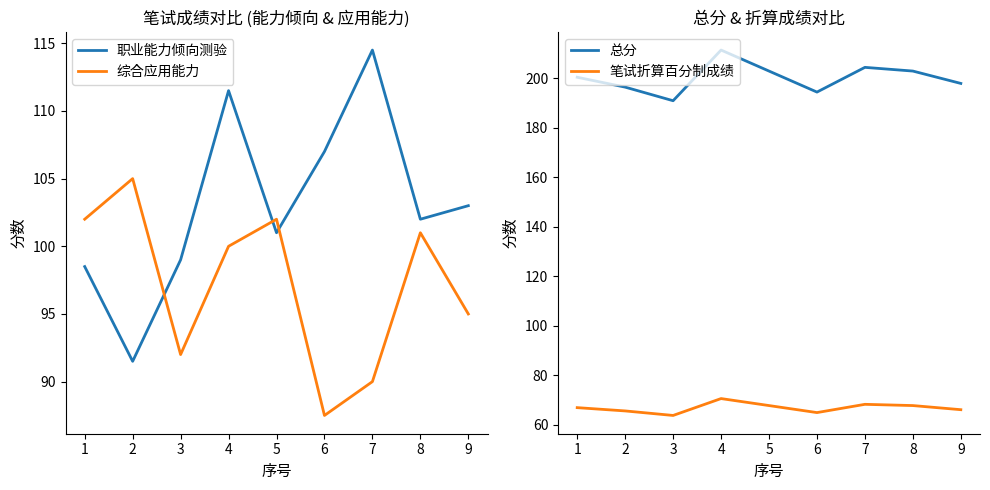

At which category does 综合应用能力 reach its first local valley?

3